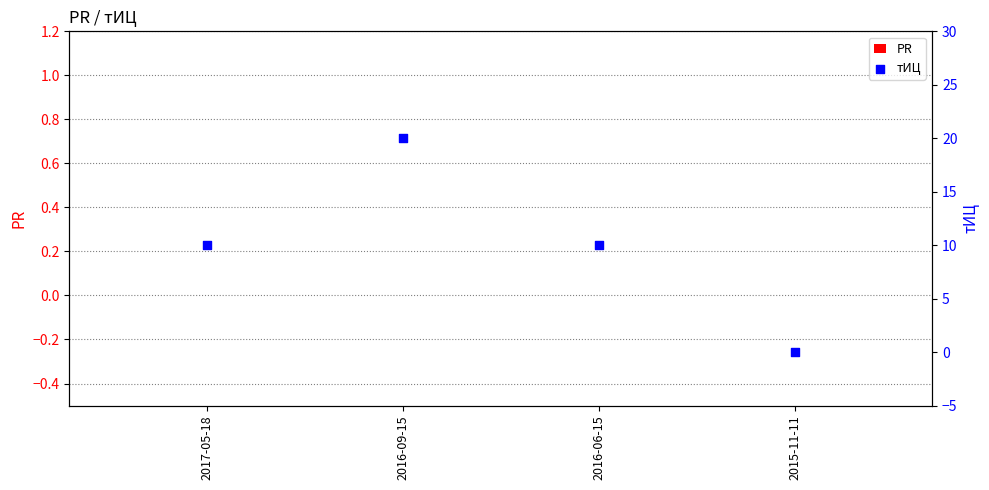

Is the value of тИЦ at 2016-06-15 greater than the value of PR at 2015-11-11?

Yes